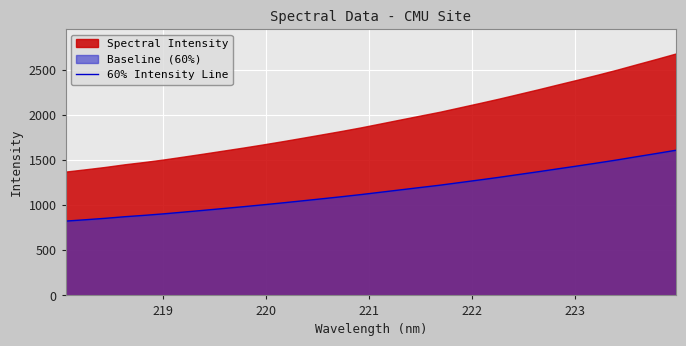

What is the minimum value for 60% Intensity Line?

824.2